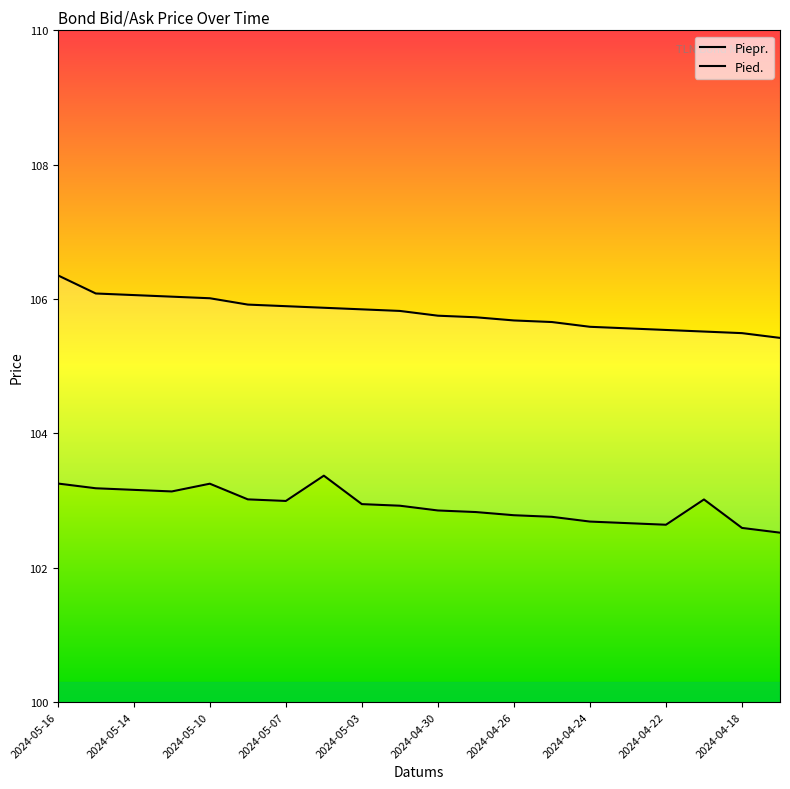

At 2024-04-24, list the series in order from smallest to largest.

Piepr., Pied.